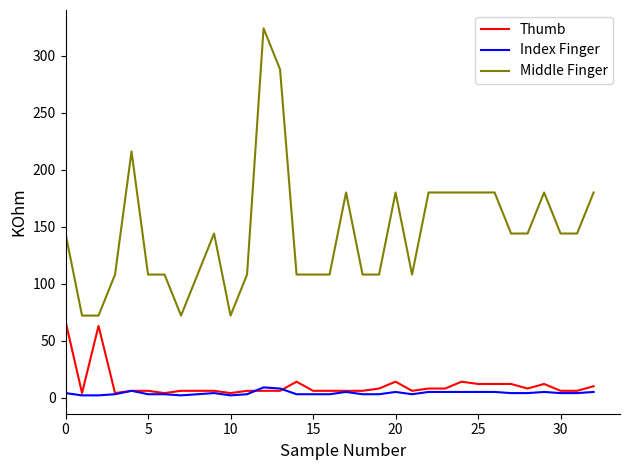

What are all the series names shown in the legend?

Thumb, Index Finger, Middle Finger